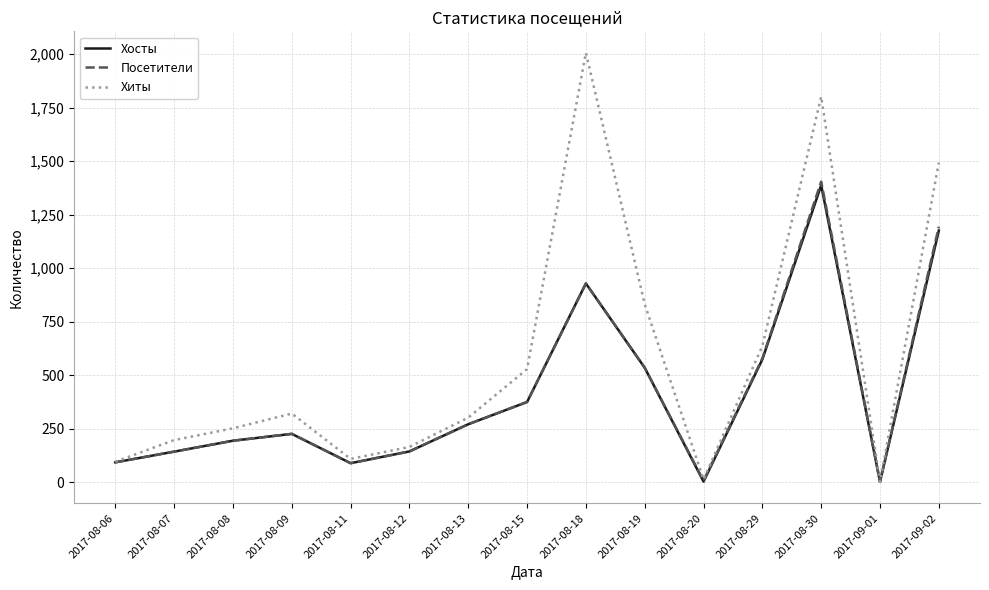

In Посетители, how many points are lower than both neighbors (excluding endpoints)?

3